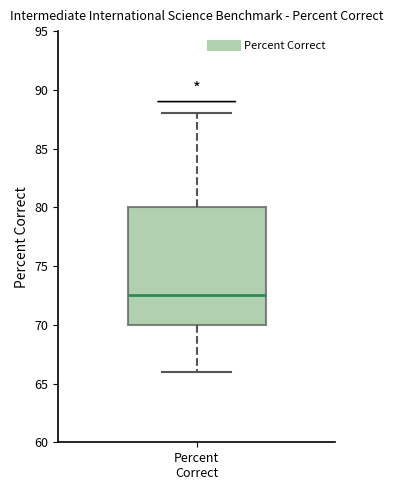

Transcribe this box plot: give where the median line is, the range the box spans, and where the two whiskers end, as read against the y-axis. The values are not printed on the chart, so give them approximately, as read against the axis.

median 72.5, box 70.0 to 80.0, whiskers 66.0 to 88.0